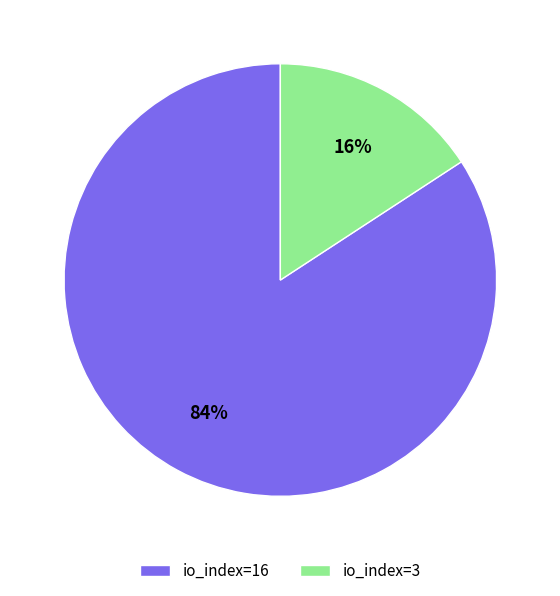

Count the number of slices in the pie.

2